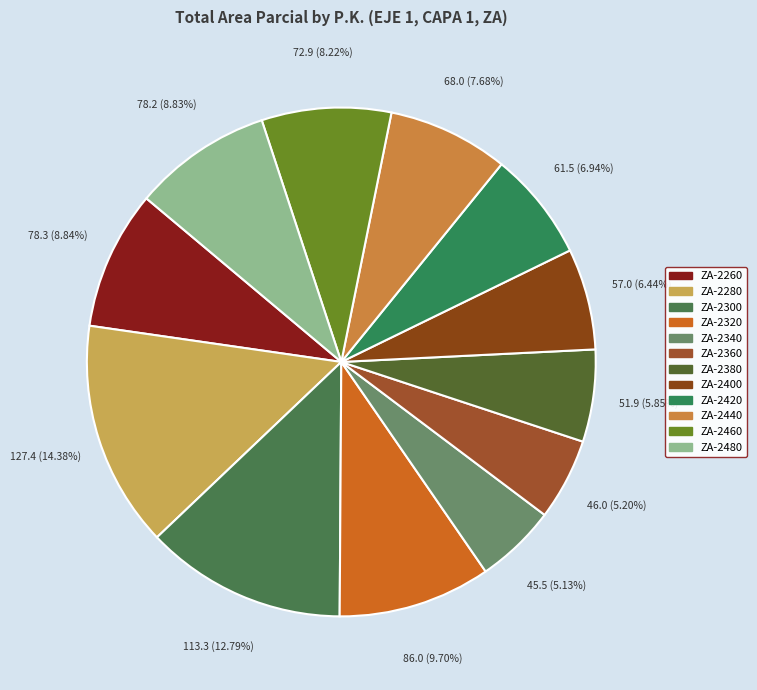

Does ZA-2420 account for over 50% of the chart?

No